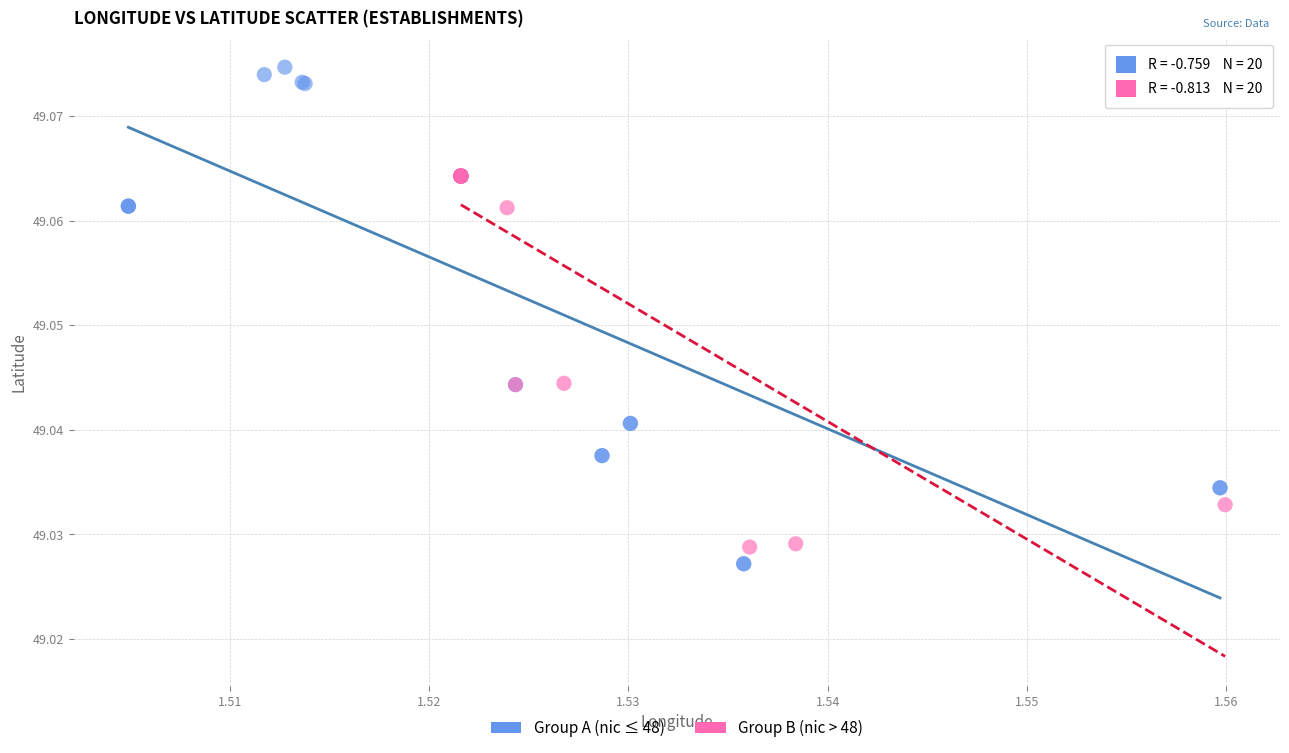

Which series reaches the maximum Y coordinate?

Group A (nic ≤ 48)